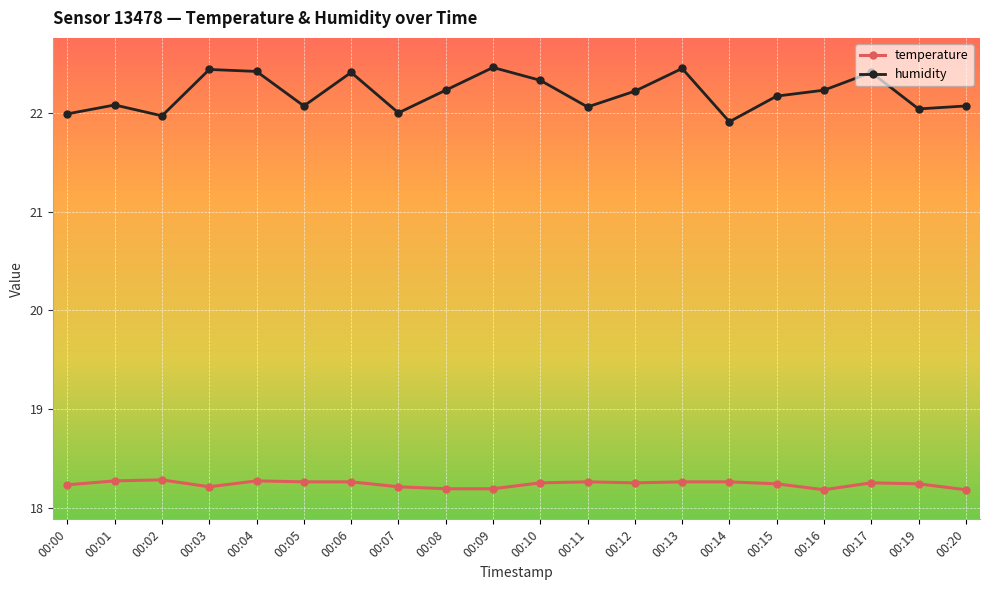

Does the chart display data point markers on the line(s)?

Yes